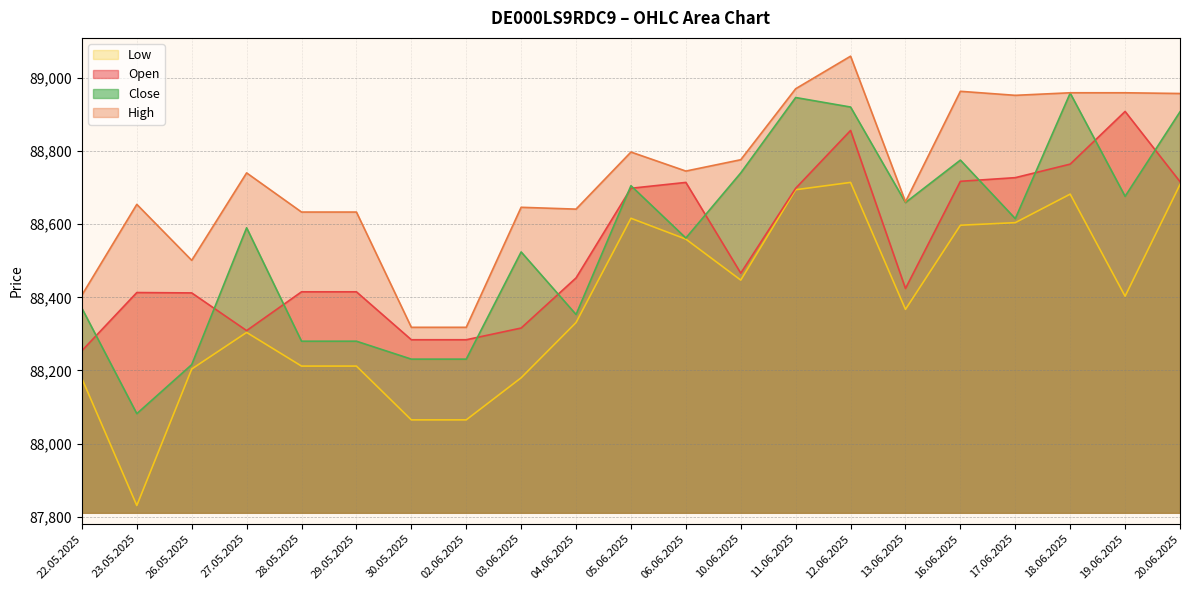

At which category does the chart reach its minimum across all series?

23.05.2025